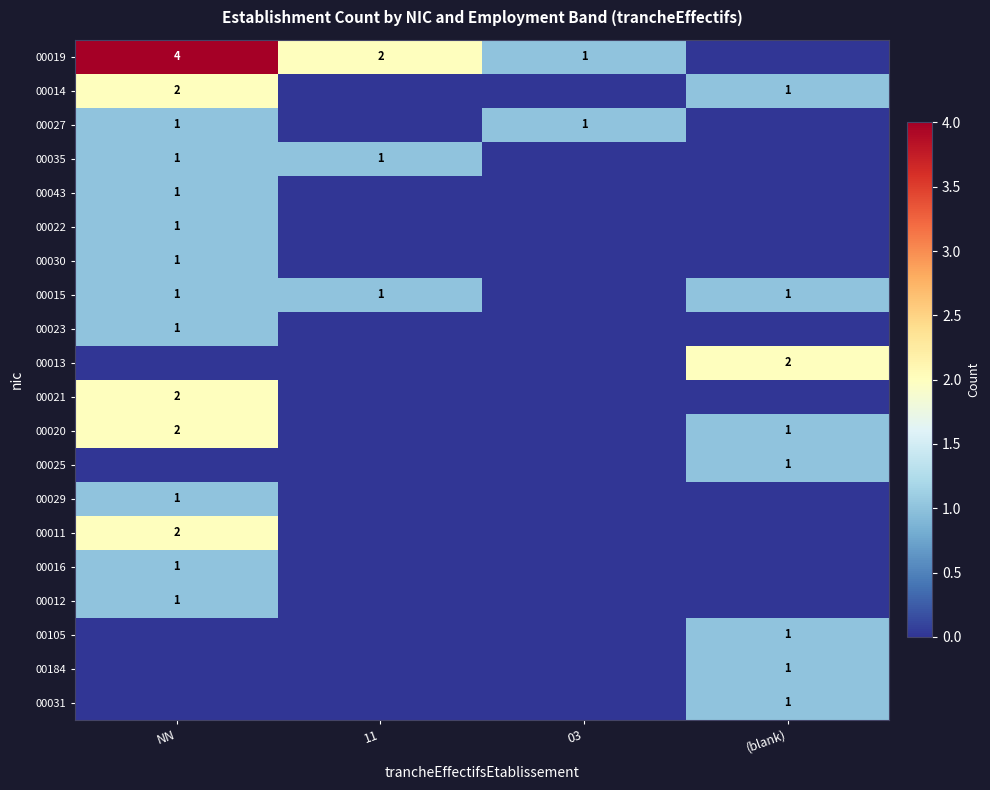

The 00012 series shows 0 at NN. True or false?

False